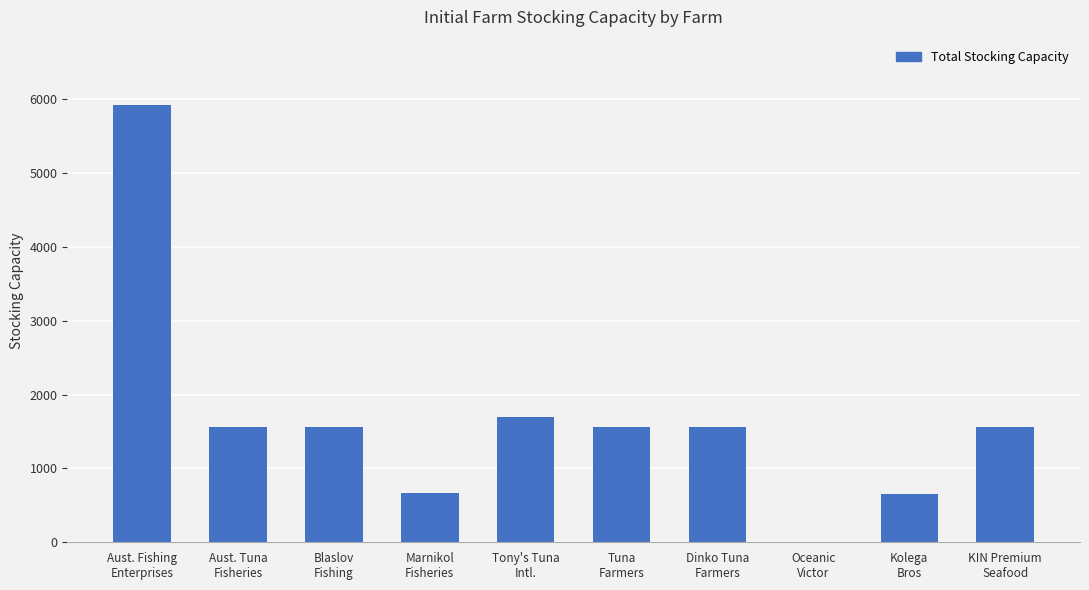

What is the maximum value shown in the chart?

5922